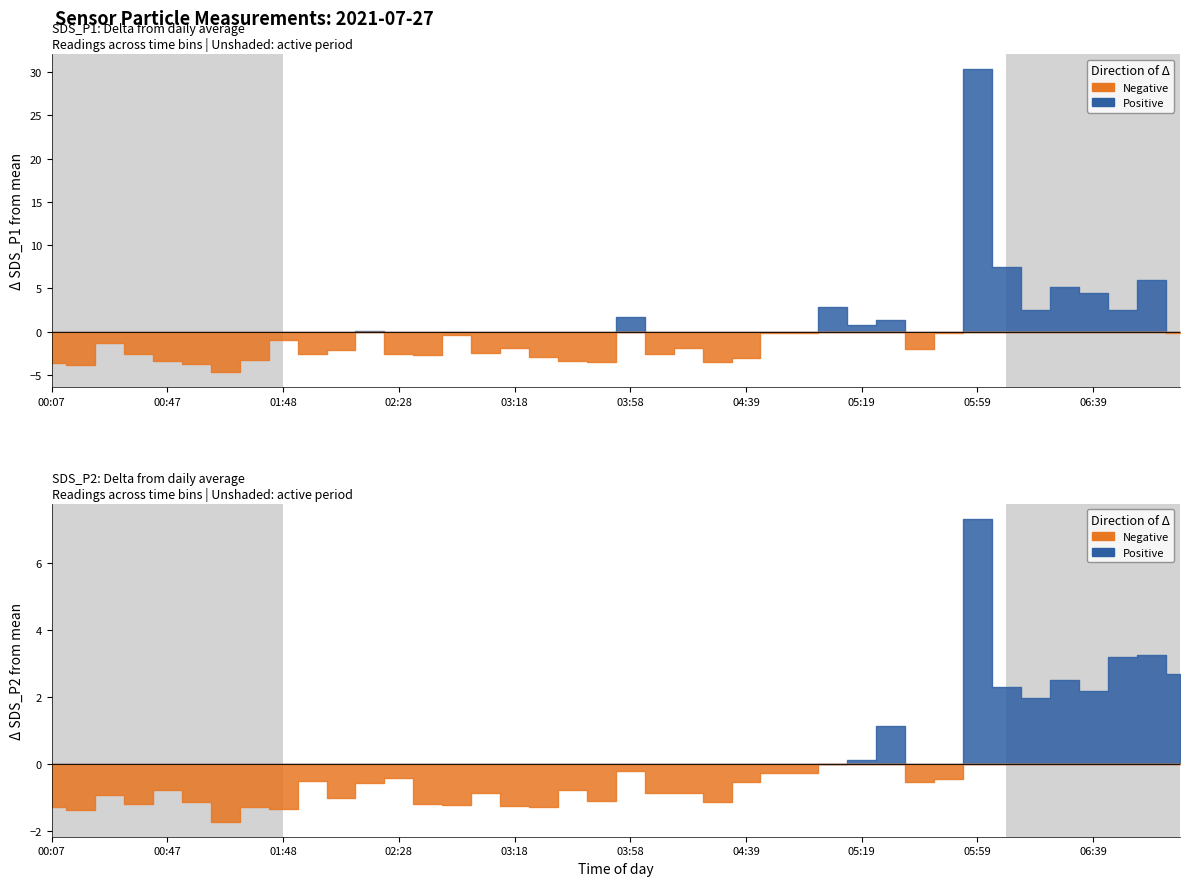

At which category does SDS_P2 reach its first local valley?

00:17